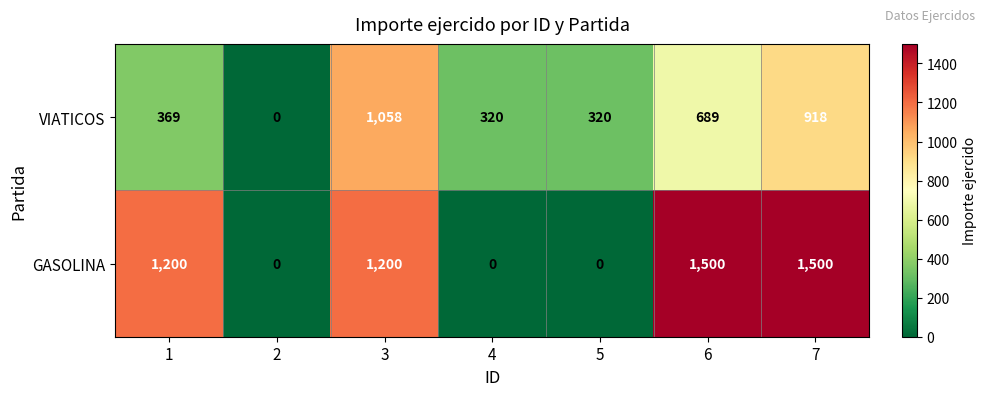

What is the difference between the second highest and second lowest values in the GASOLINA series?

1500